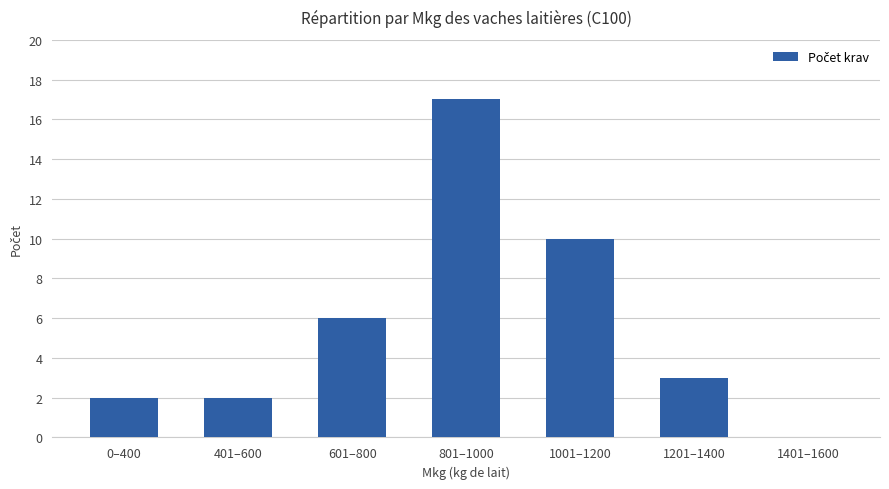

The value at 801–1000 is 30. True or false?

False